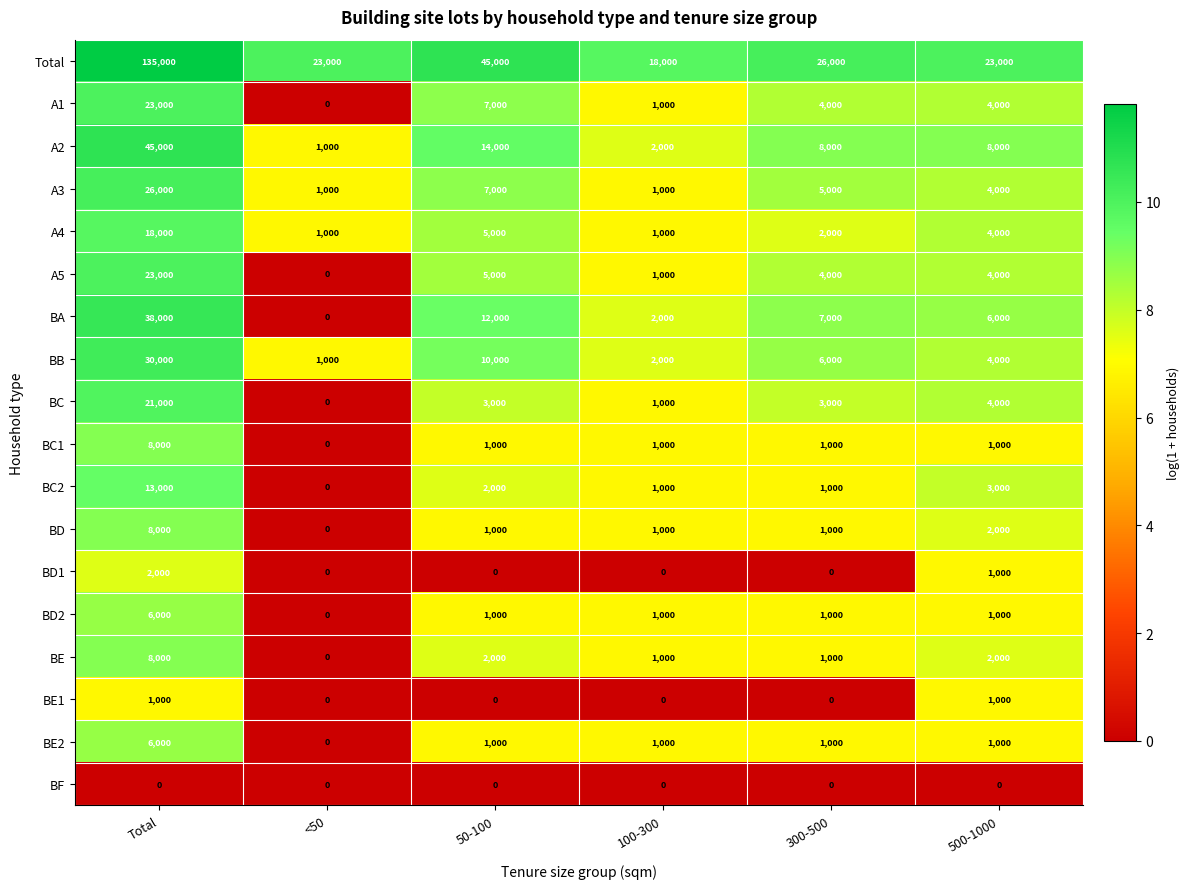

Is it true that A3 equals 6101 at Total?

False